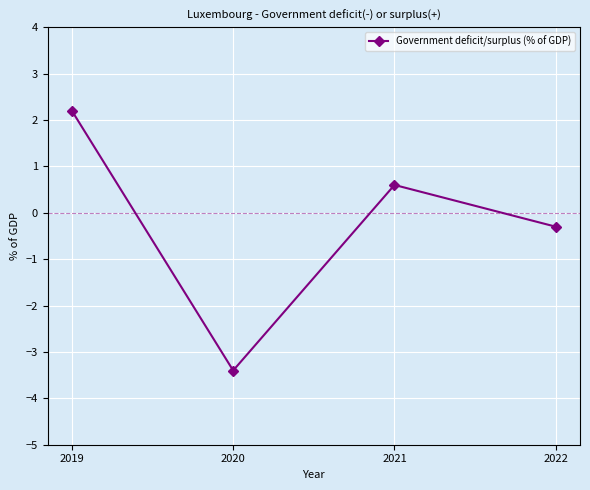

Rank the categories by value from highest to lowest.

2019, 2021, 2022, 2020